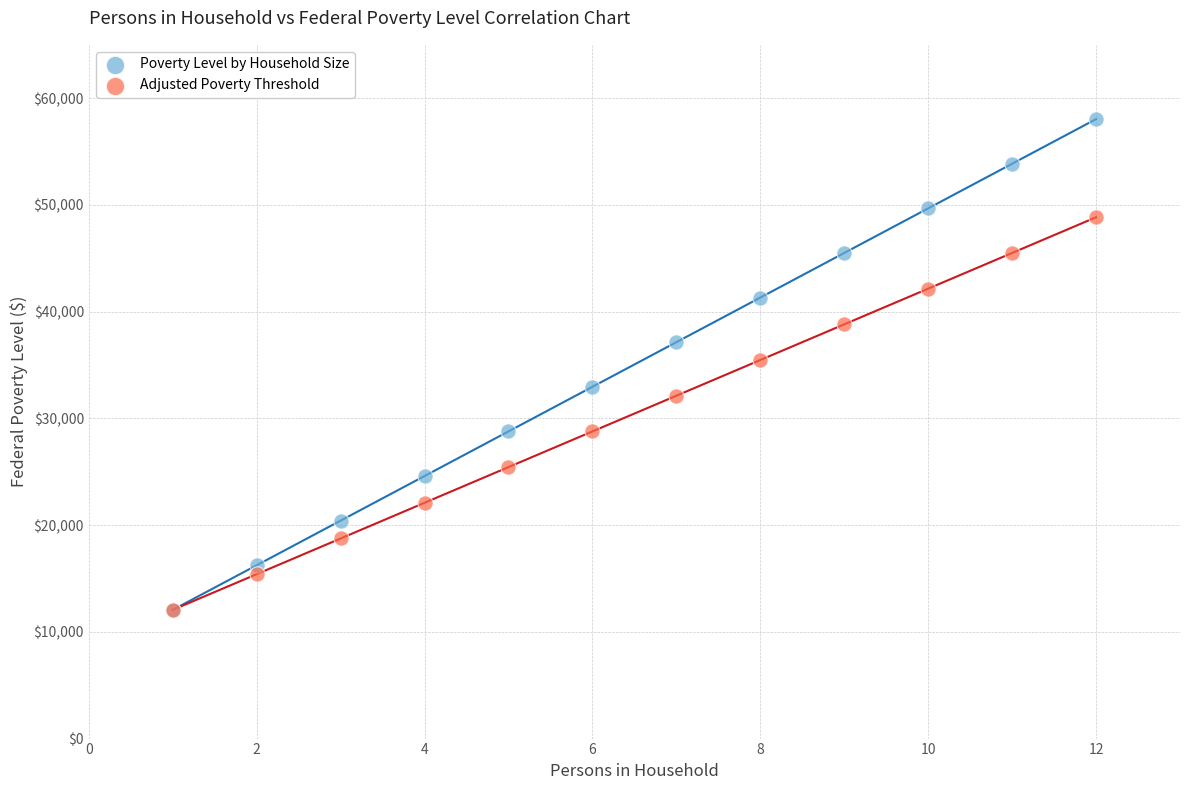

What are all the series names shown in the legend?

Poverty Level by Household Size, Adjusted Poverty Threshold